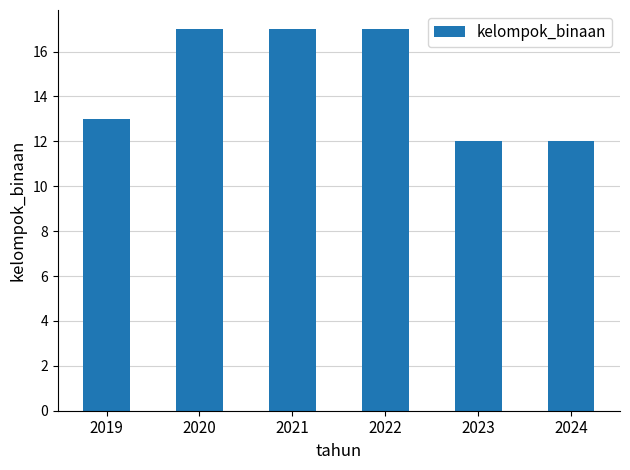

What is the value of the 1st bar from the left?

13